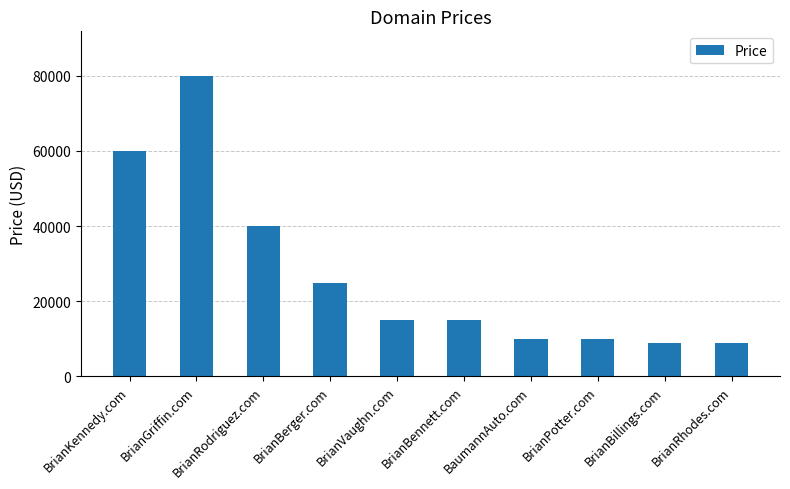

The value at BrianBennett.com is 14888. True or false?

True